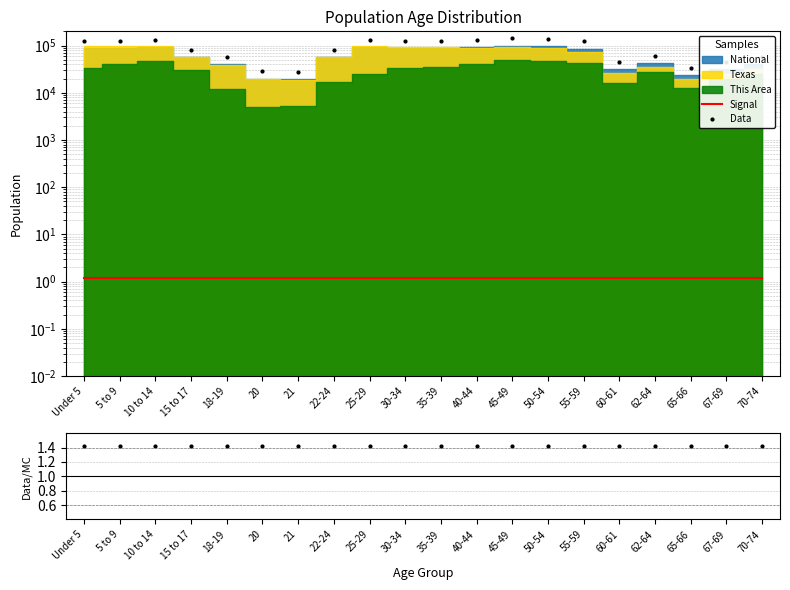

Is this an area chart (filled region under the line)?

No